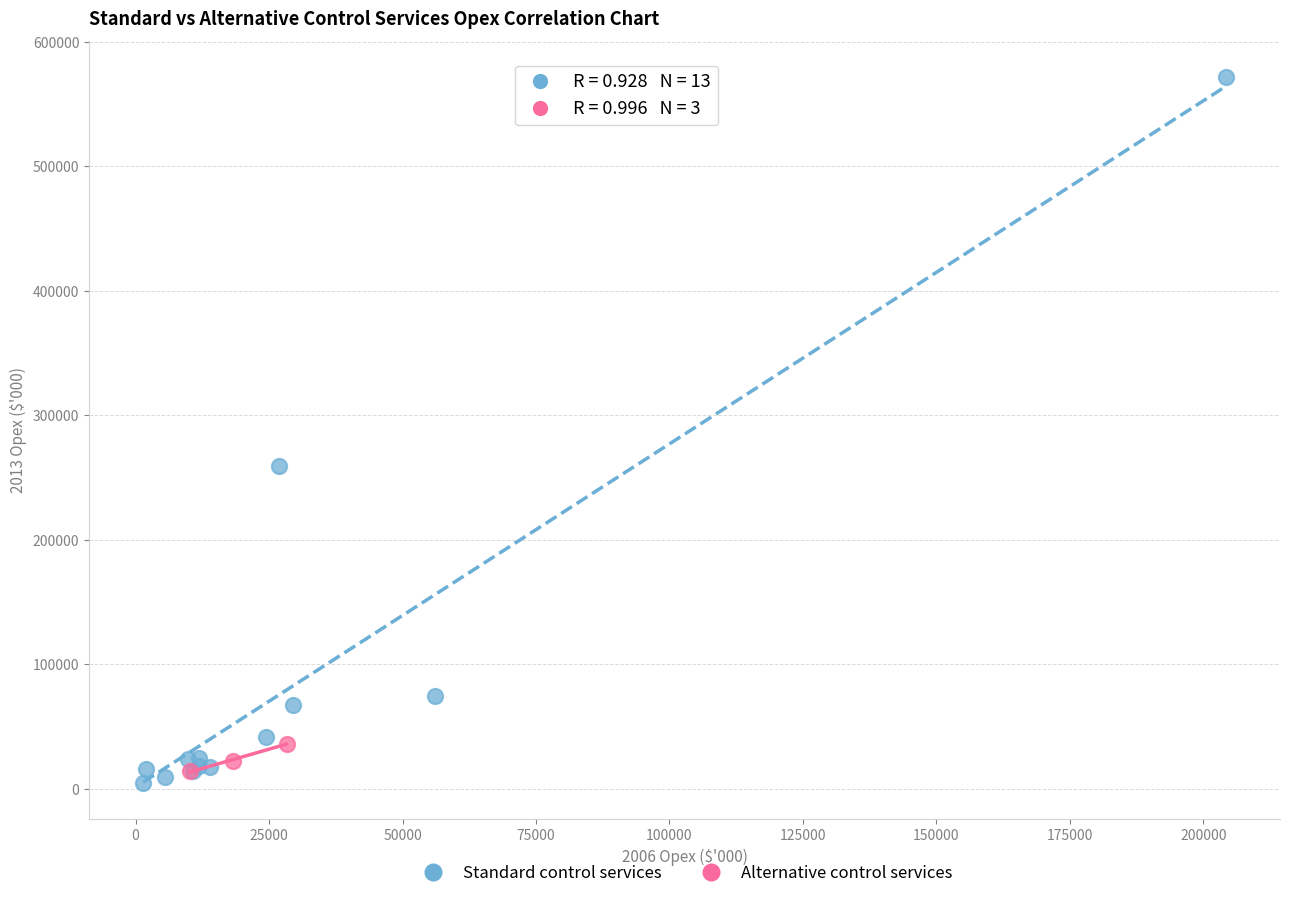

Which series contains the highest Y value?

Standard control services